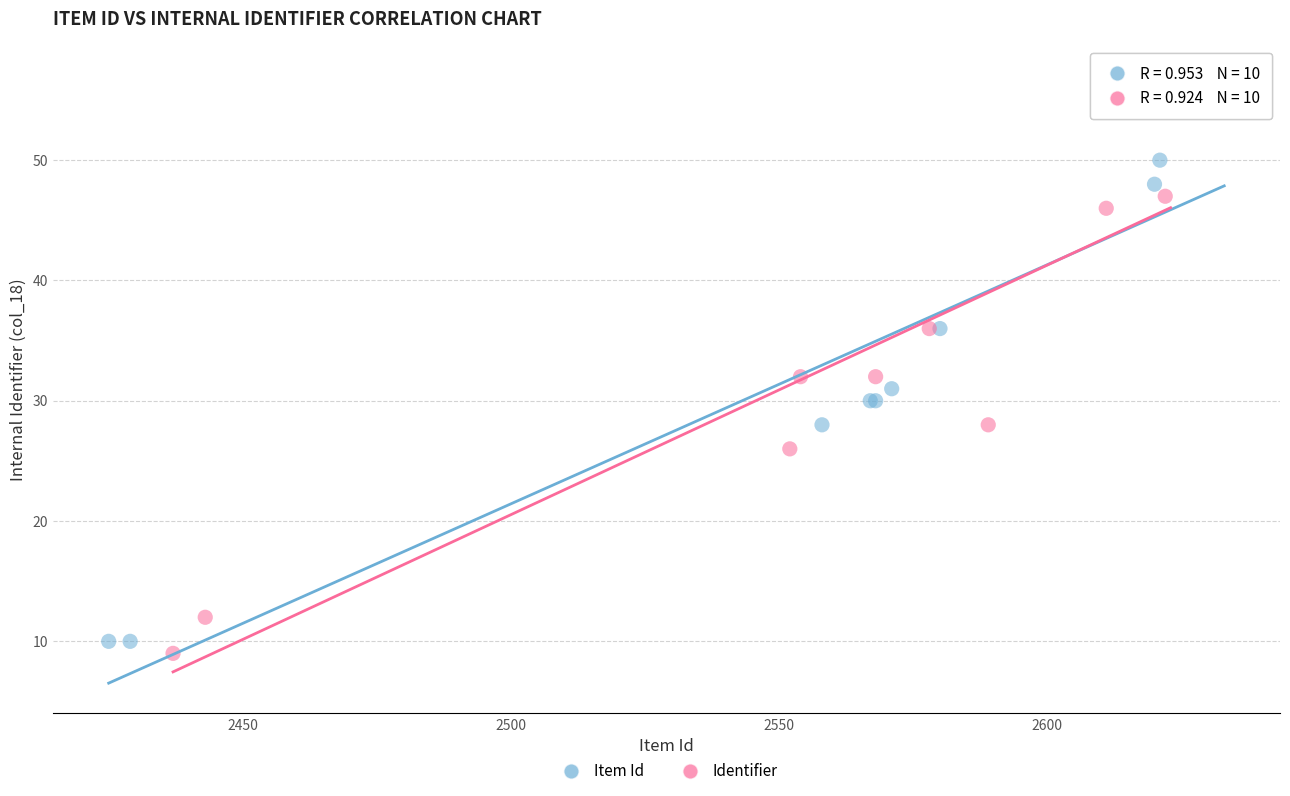

Which series contains the highest Y value?

Identifier